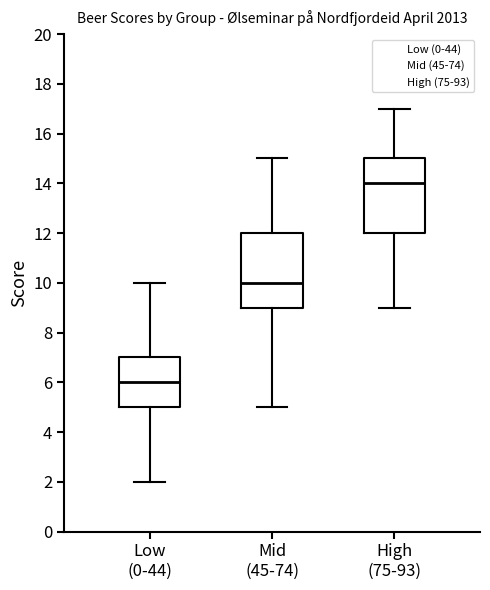

Where is the upper edge of the box for High (75-93) on the y-axis? The values are not printed on the chart, so give them approximately, as read against the axis.

15